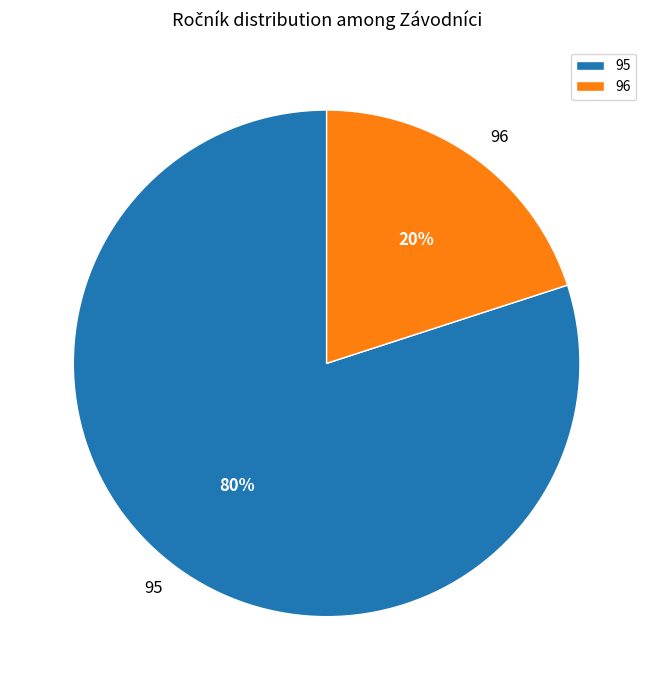

To the nearest percent, what portion does 95 represent?

80%